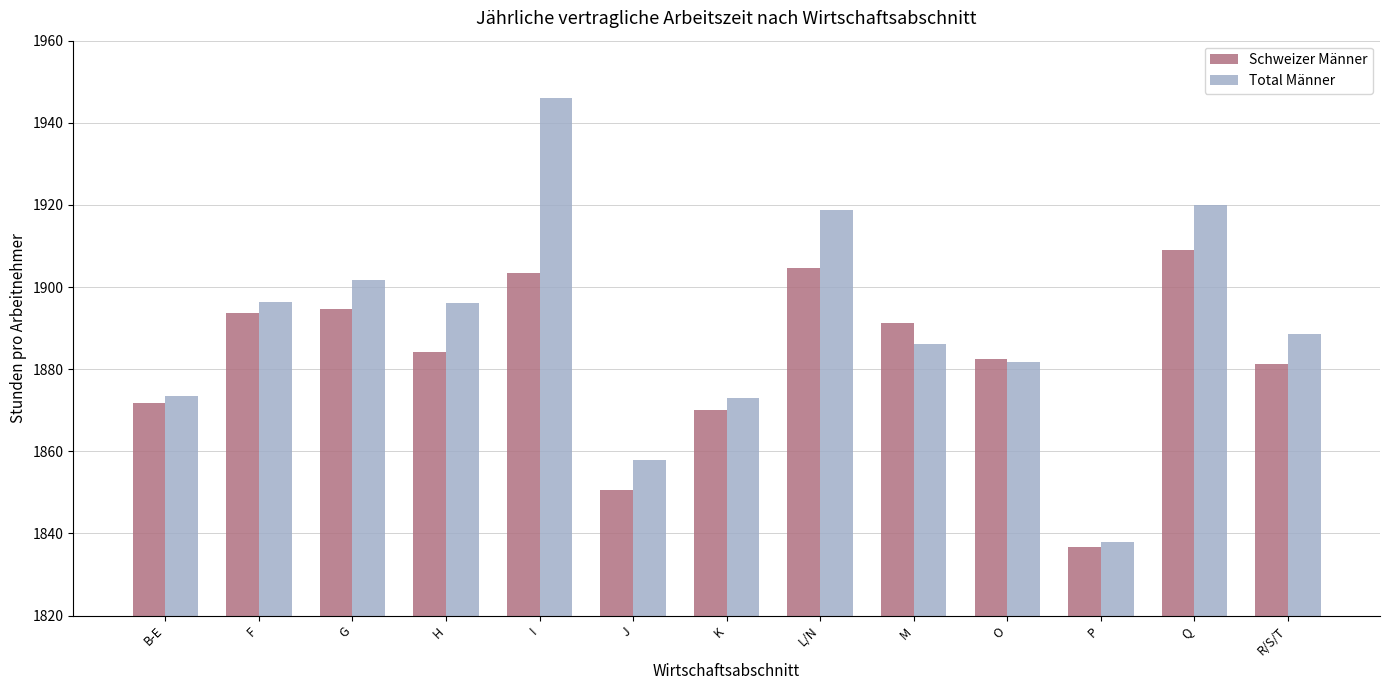

What is the difference between the highest and lowest values at K?

2.9